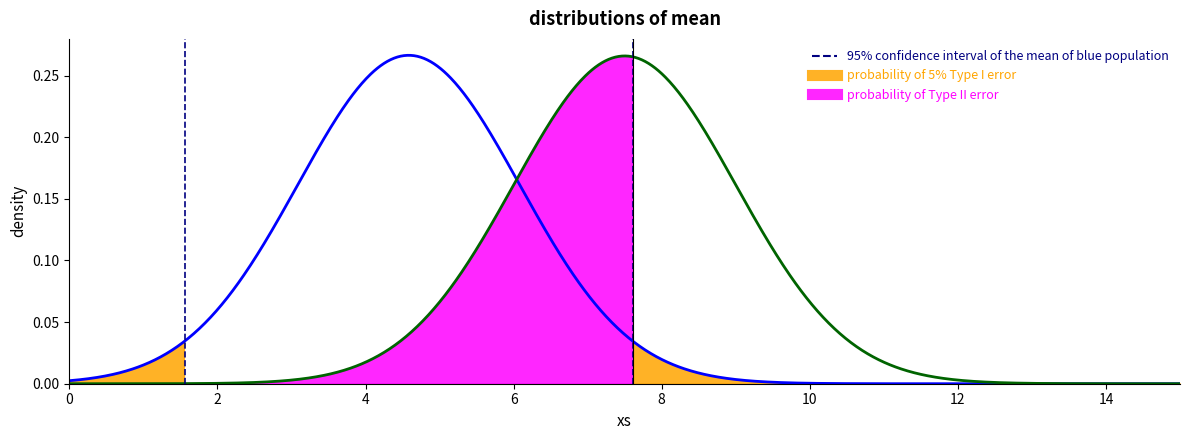

What is the sum of all values?

1